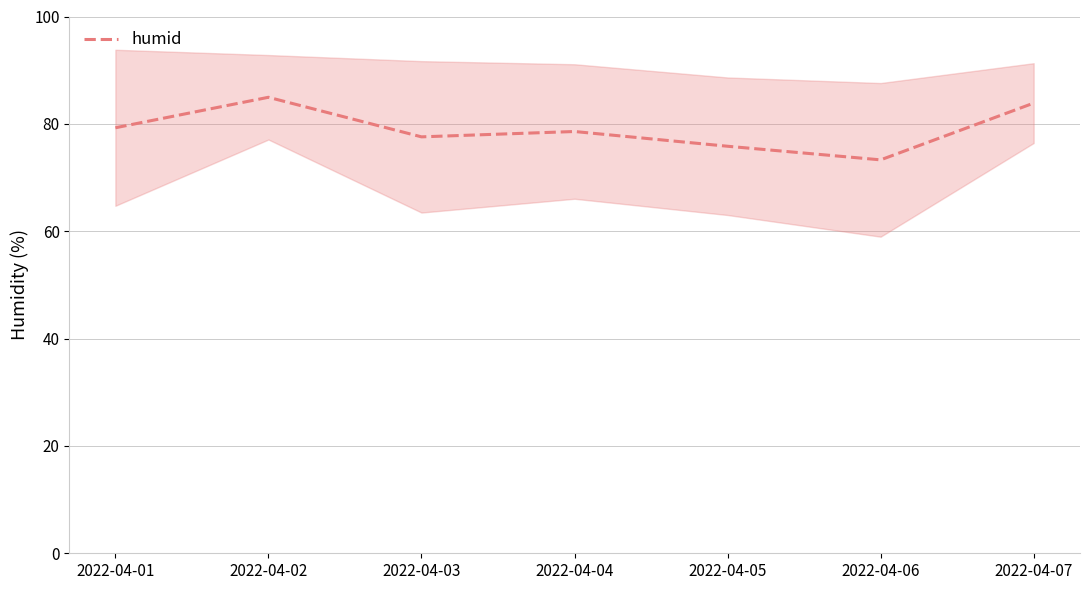

At which label is the value closest to 79?

2022-04-01